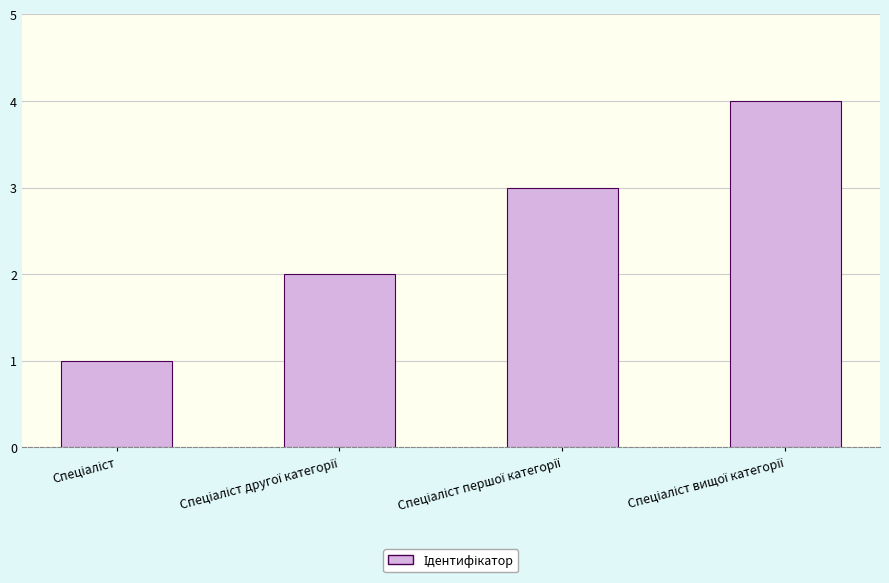

What is the greatest value displayed?

4